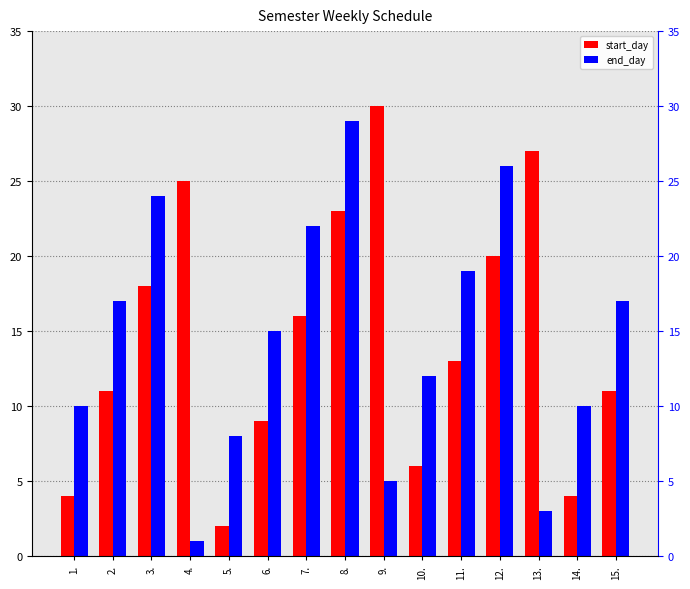

What is the difference between the second highest and minimum values in the end_day series?

25